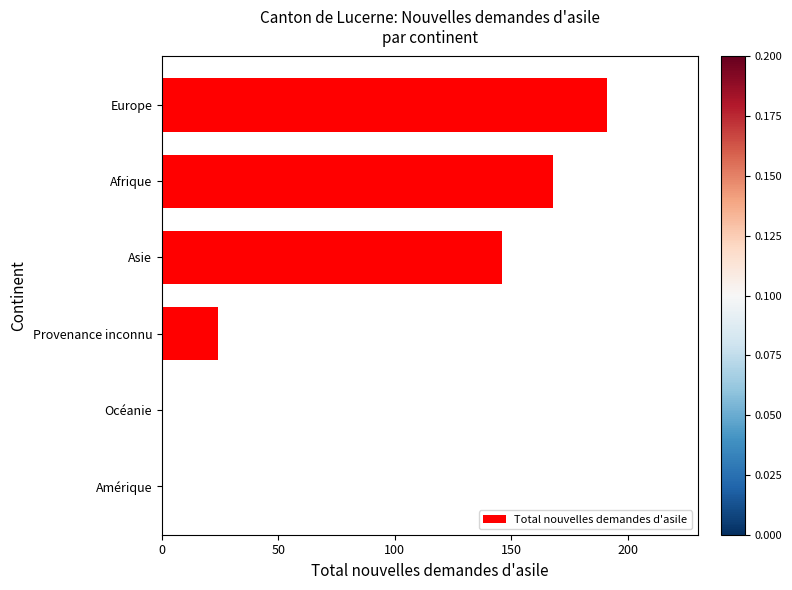

How many values are between 0 and 168?

5